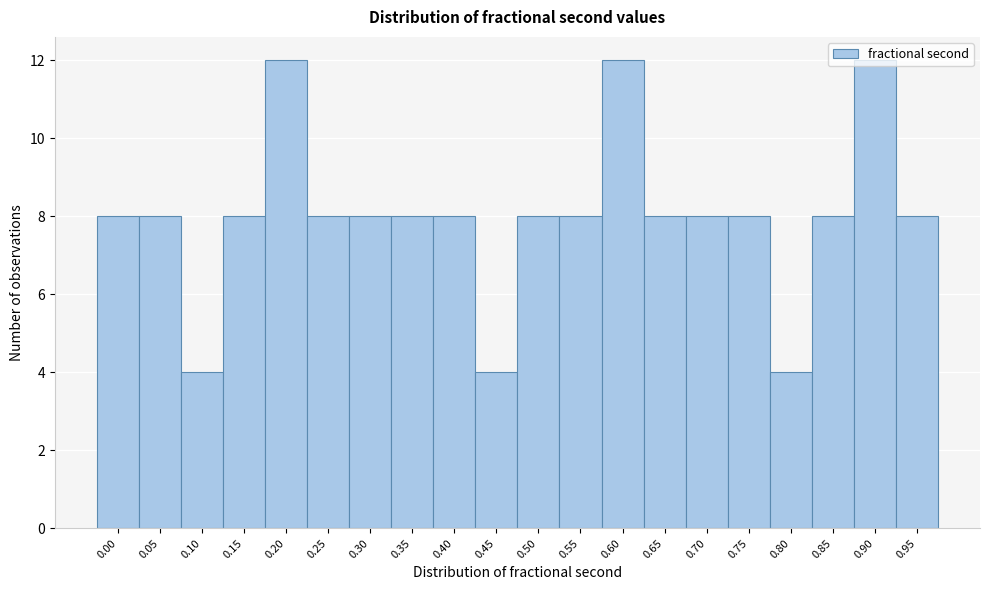

What is the value of the 9th bar from the left?

8